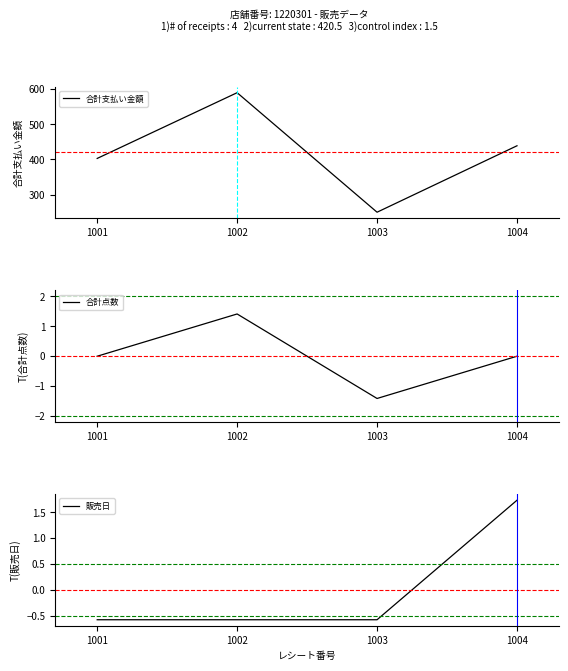

How many negative values does the 販売日 series have?

3